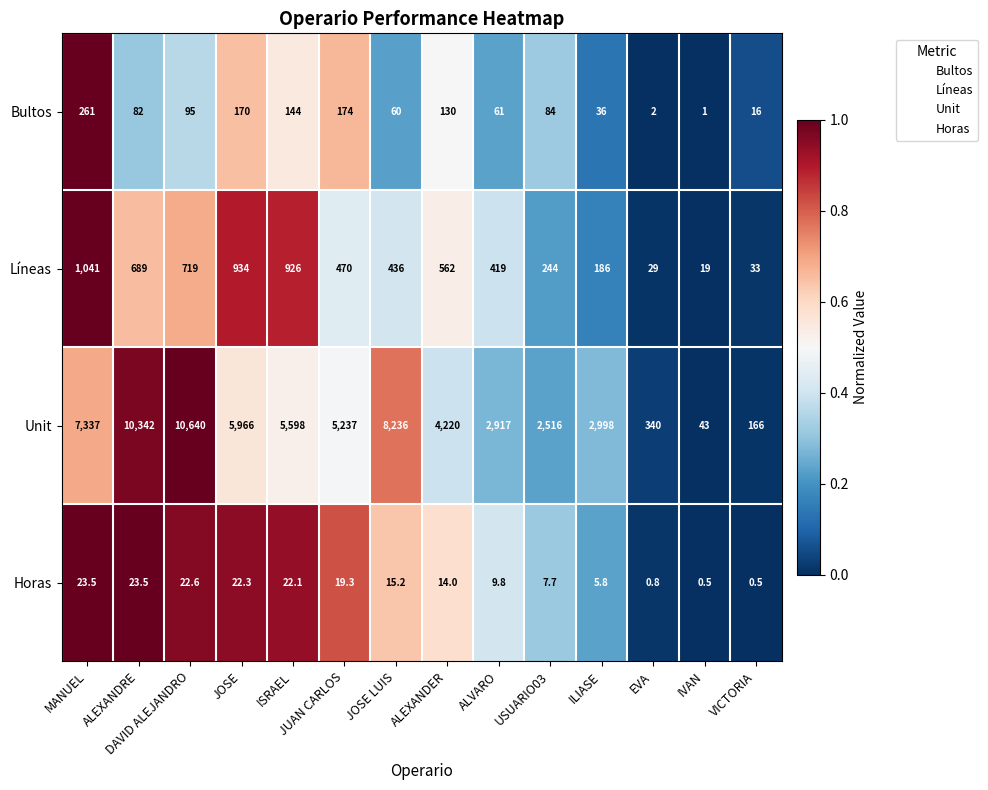

At which category is the sum across all series the highest?

DAVID ALEJANDRO